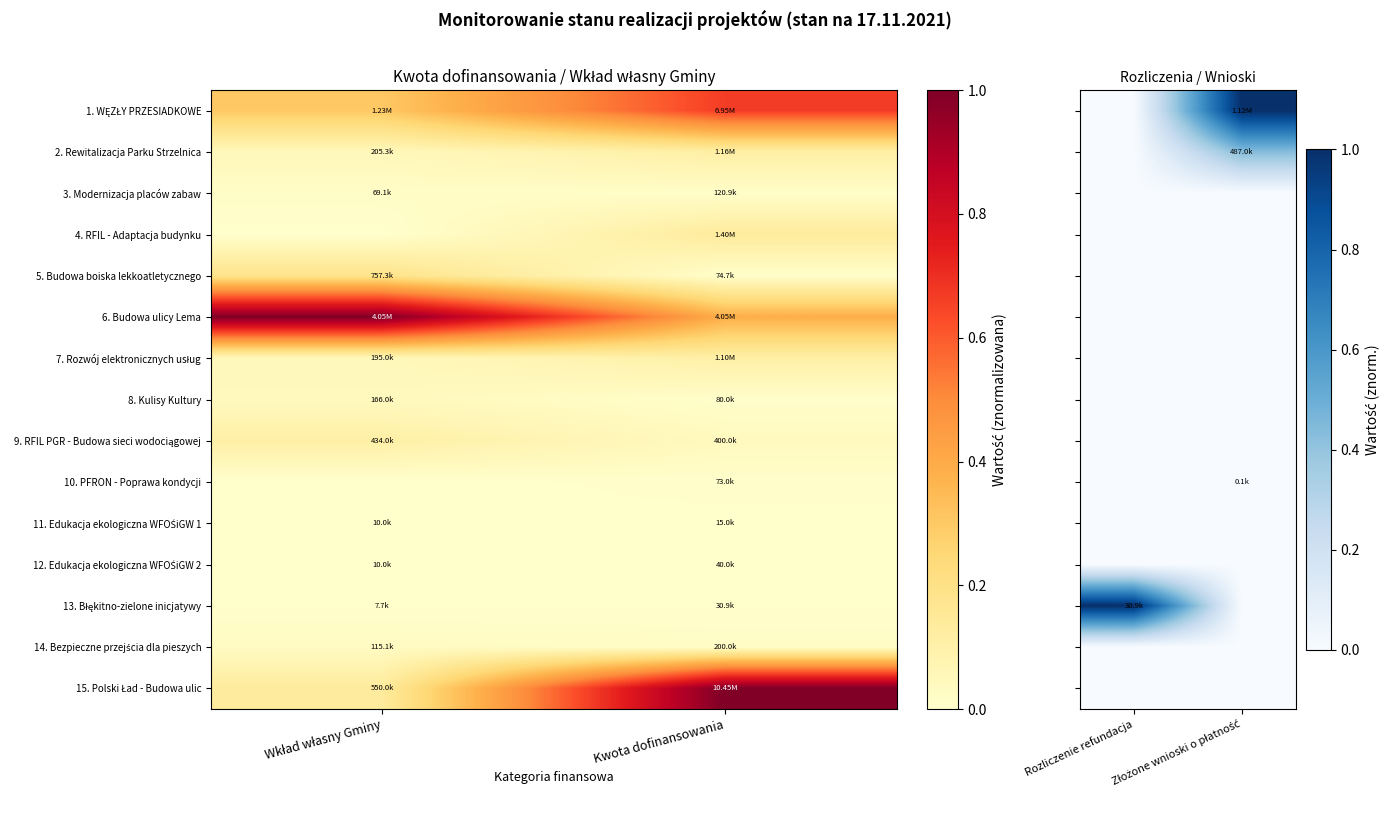

List the labels in order of 5. Budowa boiska lekkoatletycznego value, largest first.

Rozliczenie refundacja, Złożone wnioski o płatność